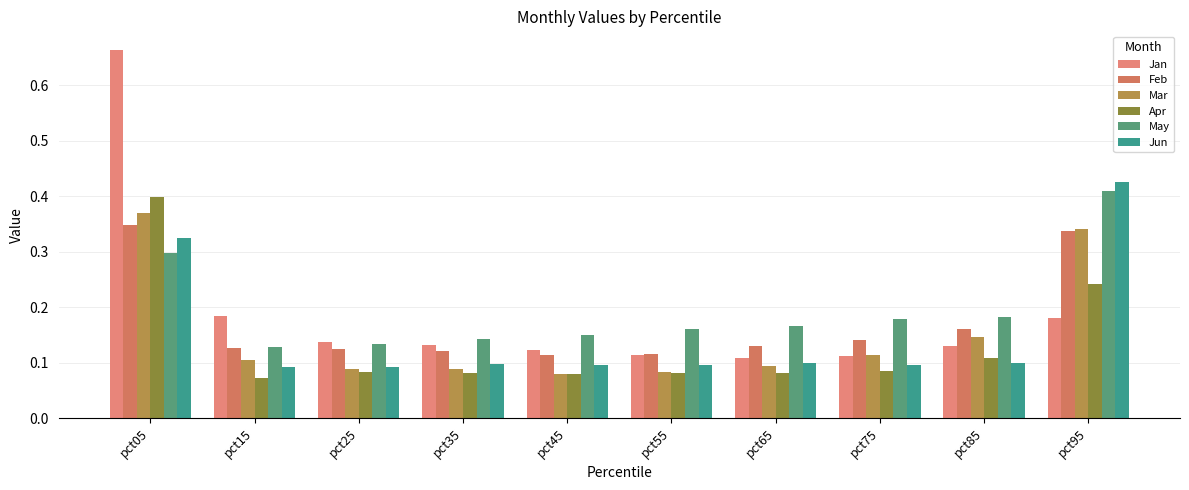

What is the difference between the maximum and minimum values in the Jun series?

0.3